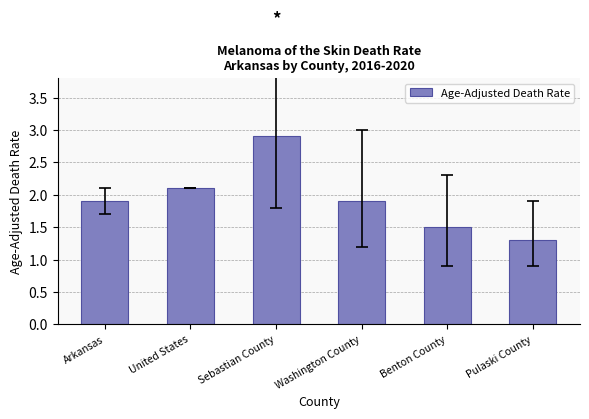

Reading right to left, what are all the values shown in this chart?

1.3	1.5	1.9	2.9	2.1	1.9